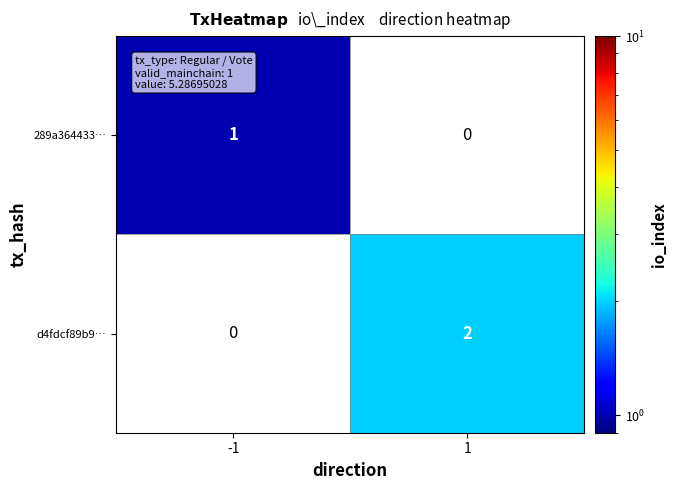

True or false: 289a364433… has a value of 1 at -1.

True